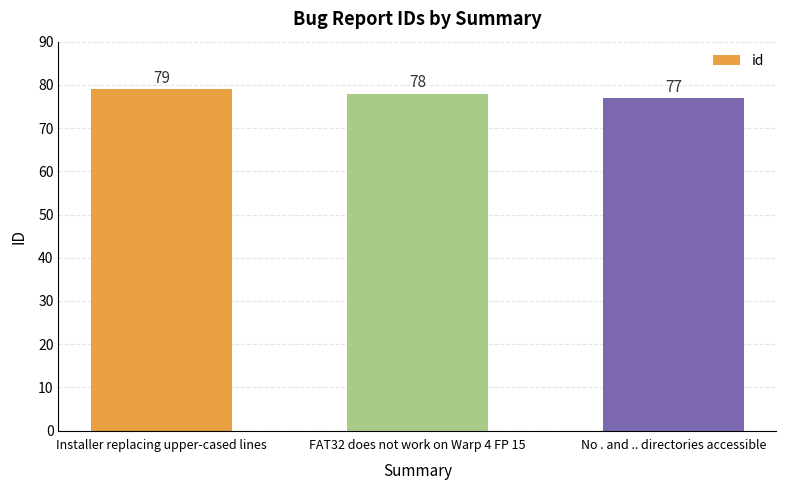

Does the chart contain any negative values?

No